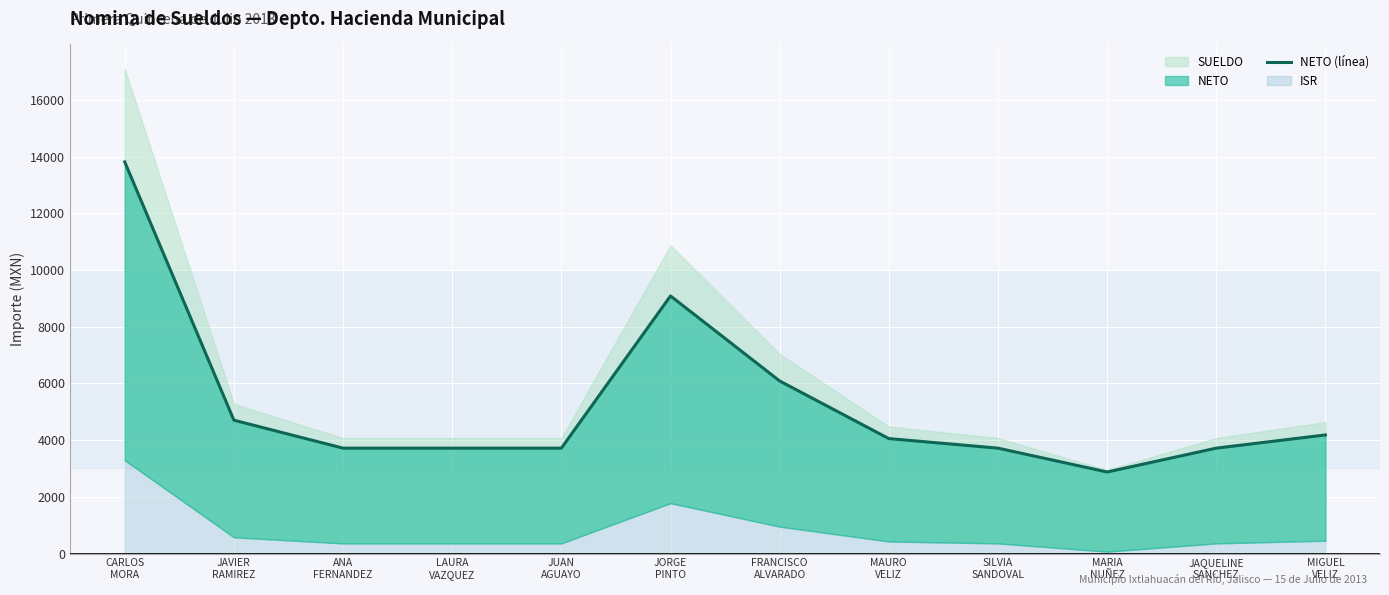

Where is the data nearest to the value 8342?

JORGE
PINTO